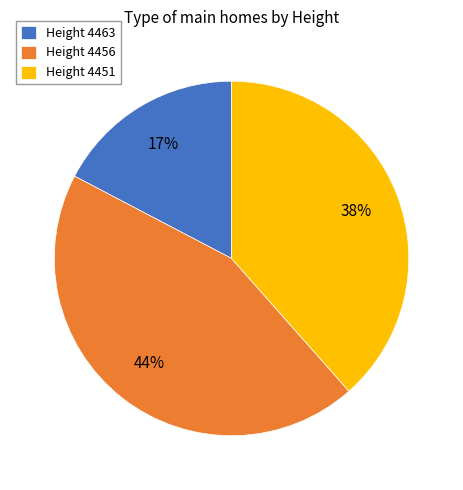

Count the number of slices in the pie.

3